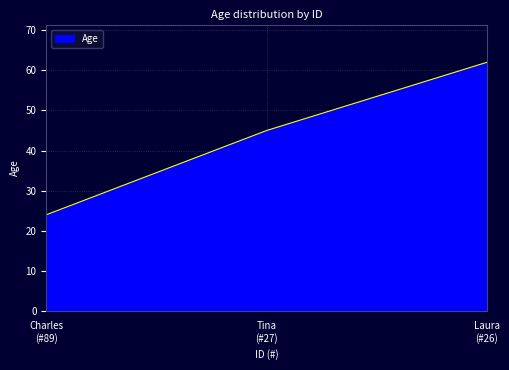

What is the sum of all values?

131